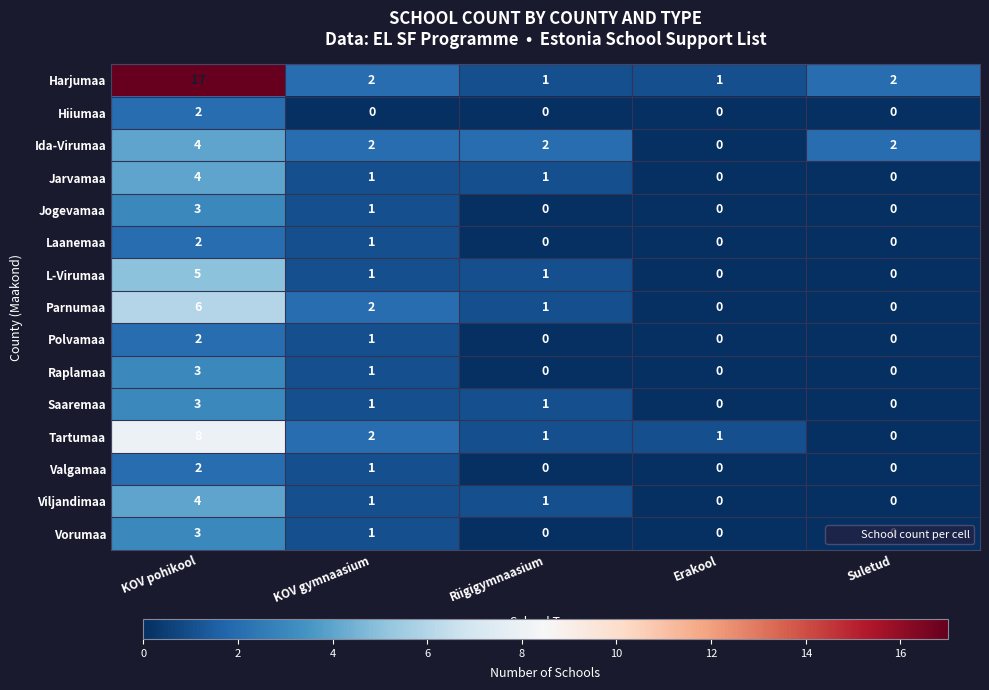

What is the highest value of the Saaremaa series?

3